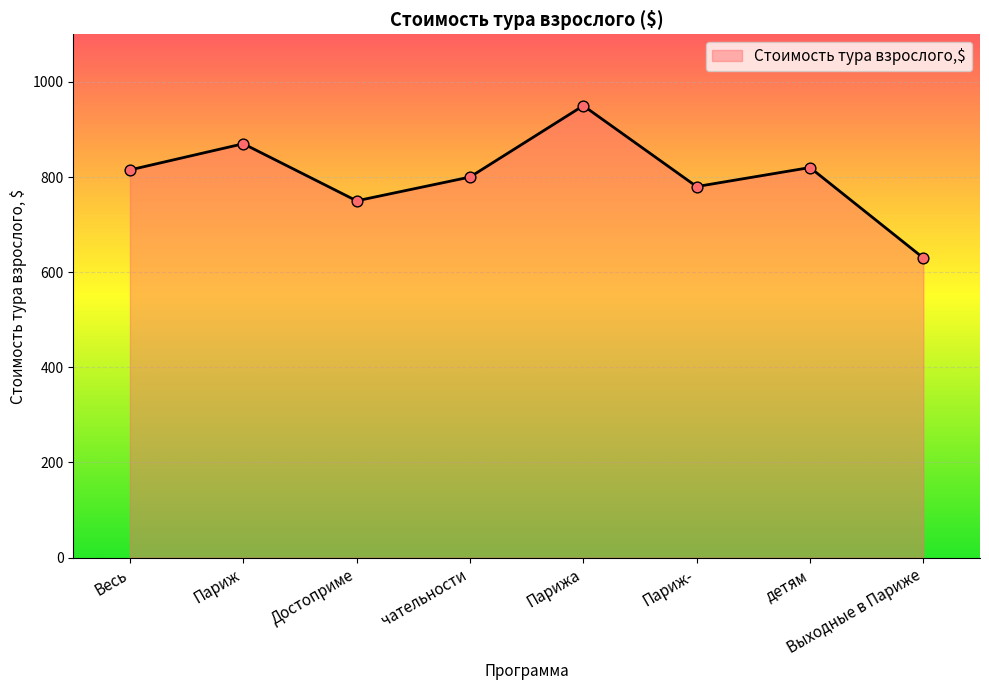

Between Весь and Достоприме, which is larger?

Весь